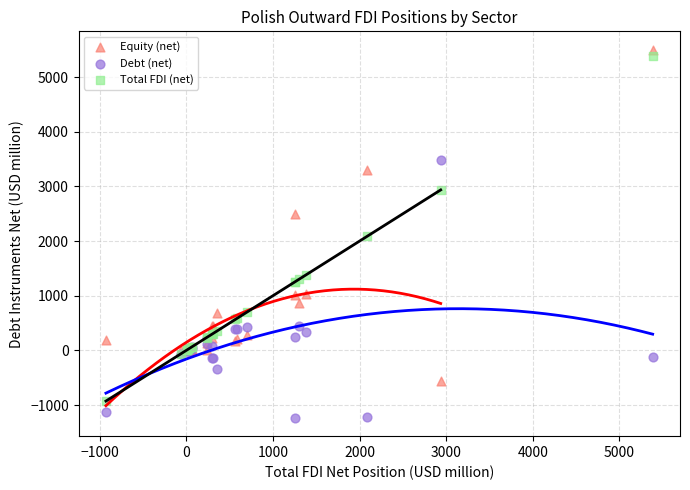

Which series reaches the minimum Y coordinate?

Debt (net)